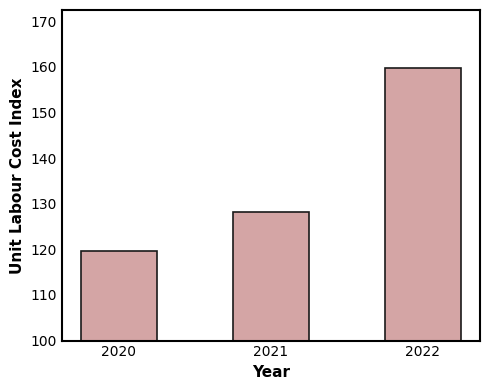

What is the sum of all values?

407.5